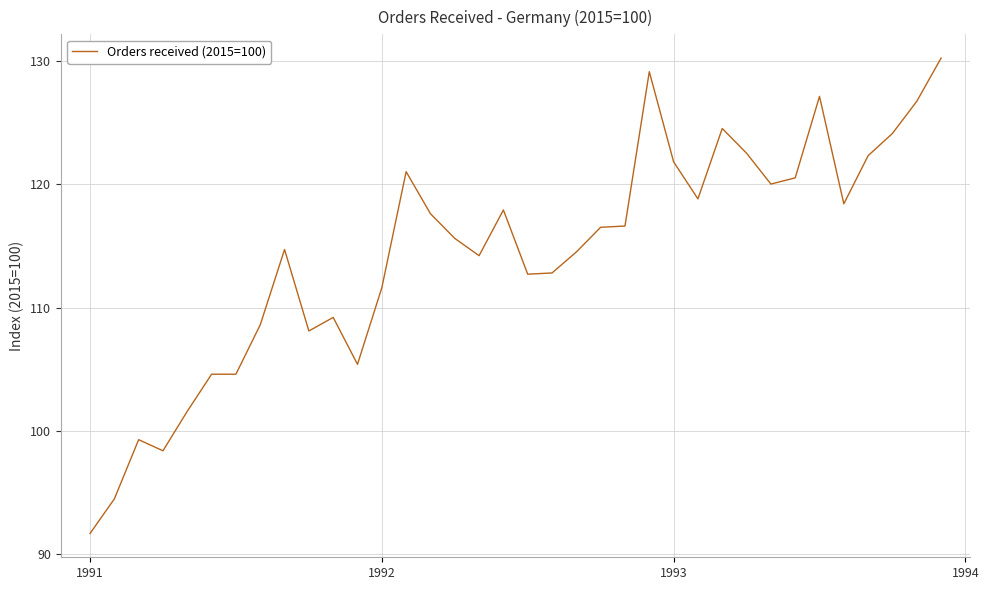

What is the minimum value shown in the chart?

91.7